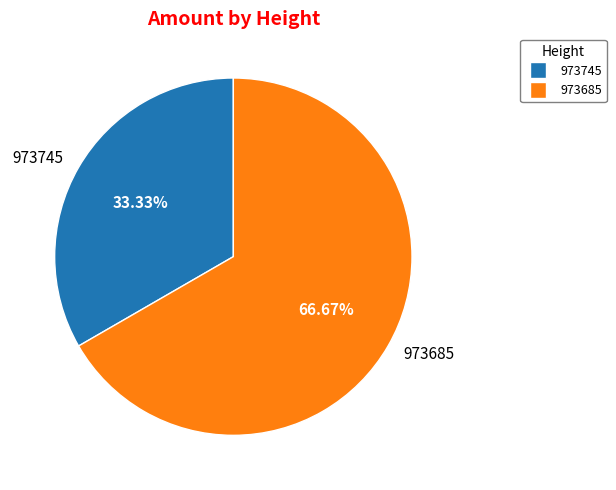

The 973745 slice represents 20% of the pie. True or false?

False